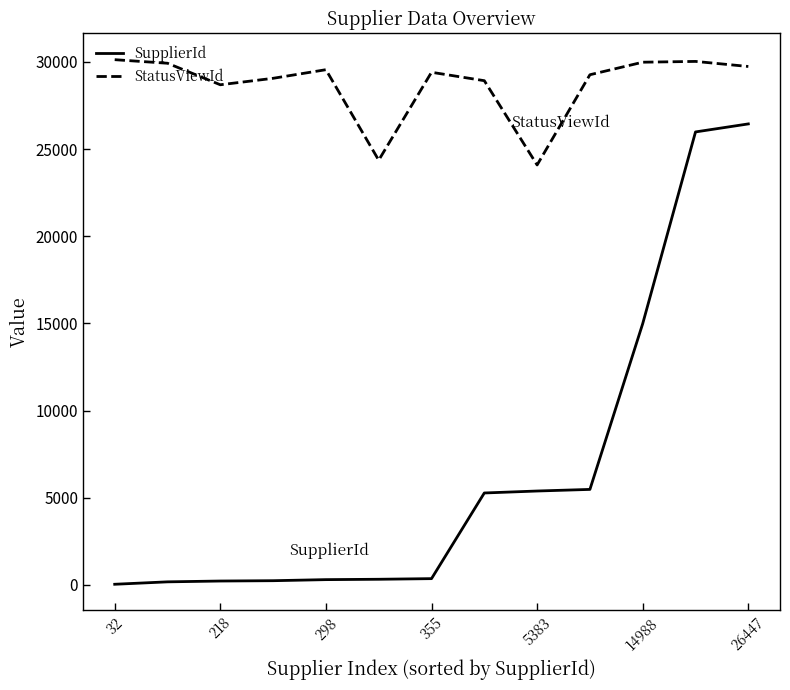

What is the difference between the maximum and minimum values in the StatusViewId series?

6041